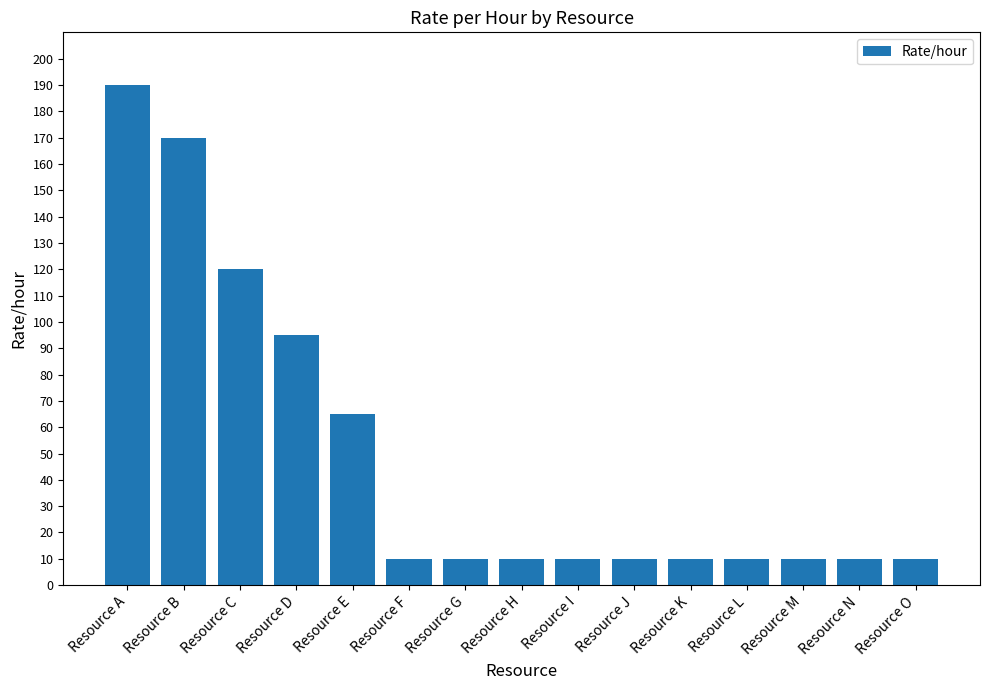

Is it true that the value at Resource C is 120?

True